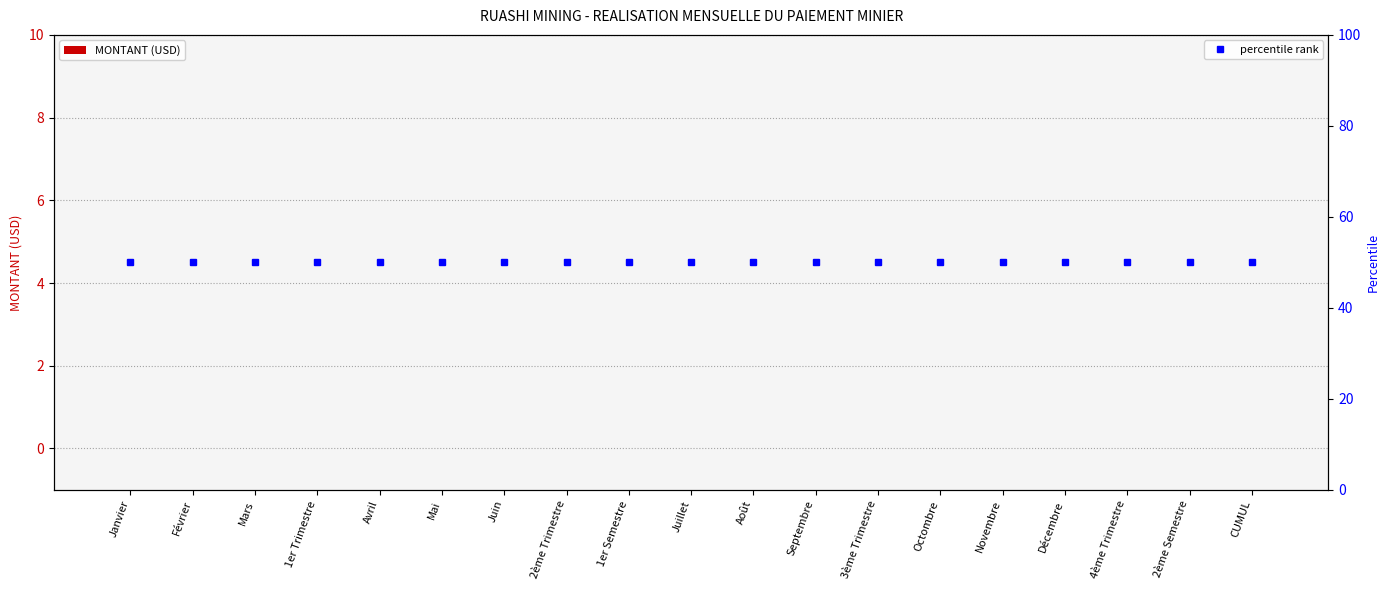

What is the sum of all percentile rank values?

950